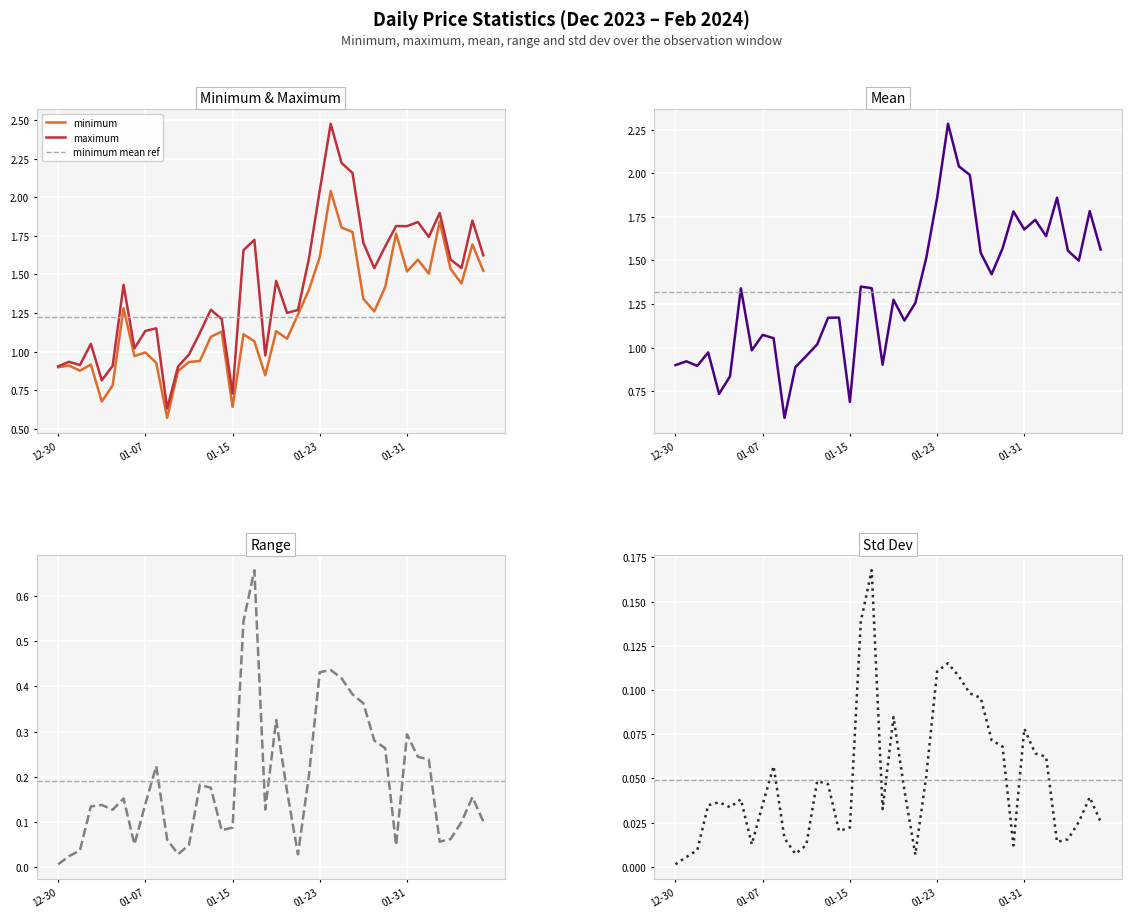

Where is minimum nearest to the value 1?

01-07